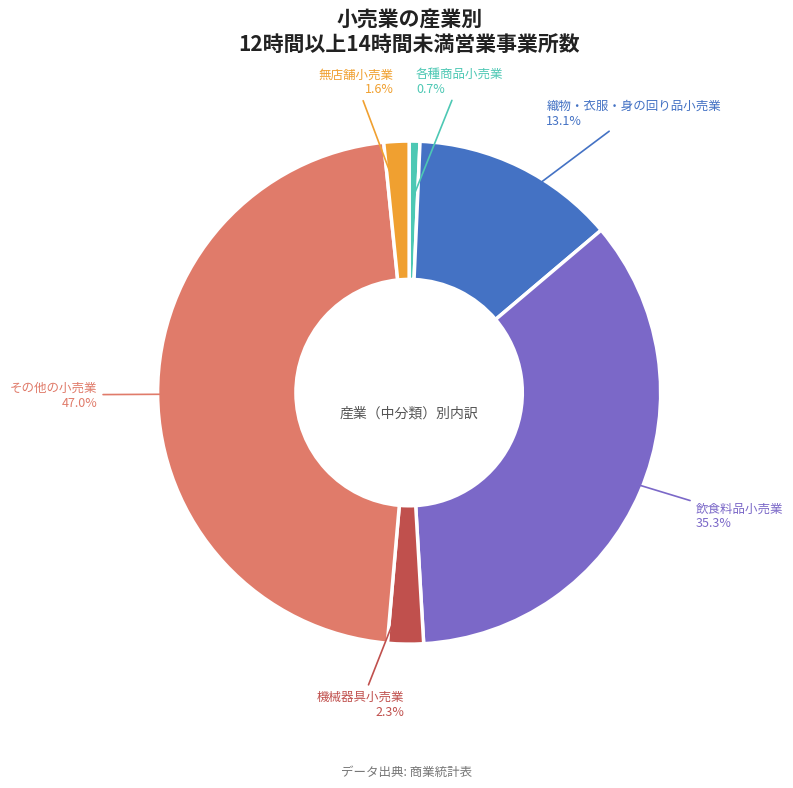

Which has a higher value, 各種商品小売業 or 無店舗小売業?

無店舗小売業